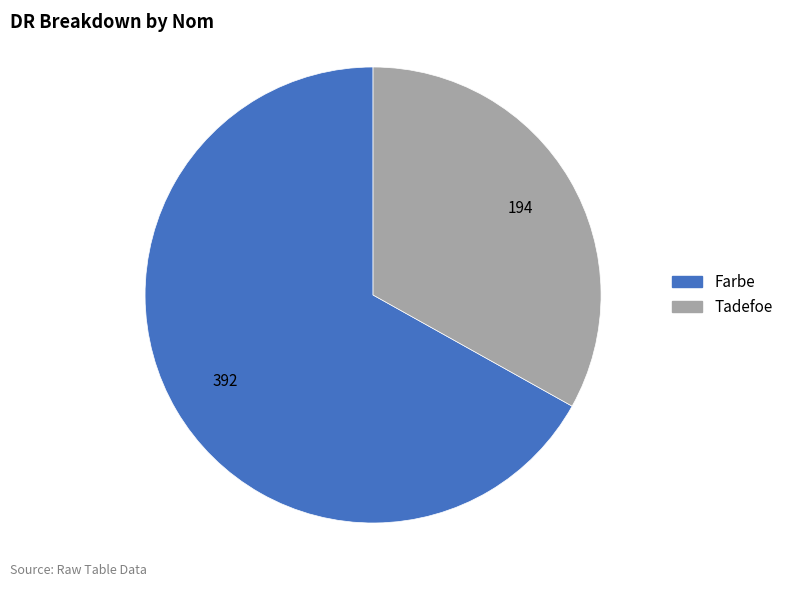

True or false: Farbe accounts for 76% of the total.

False